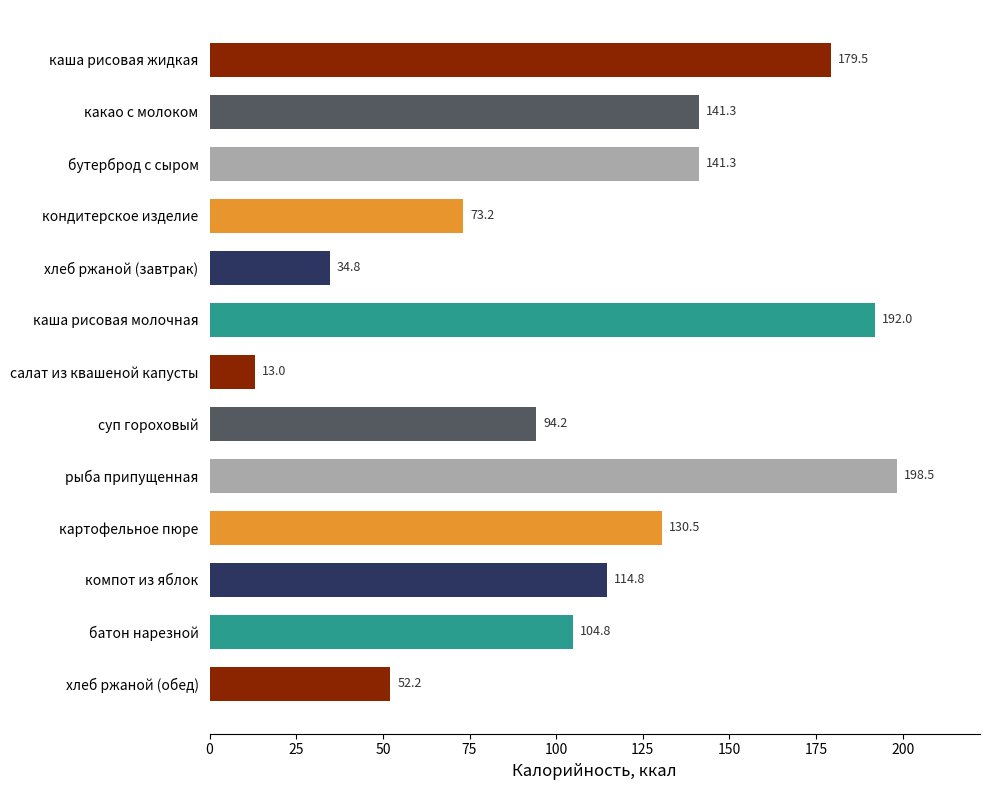

What is the difference between the maximum and minimum values?

185.5